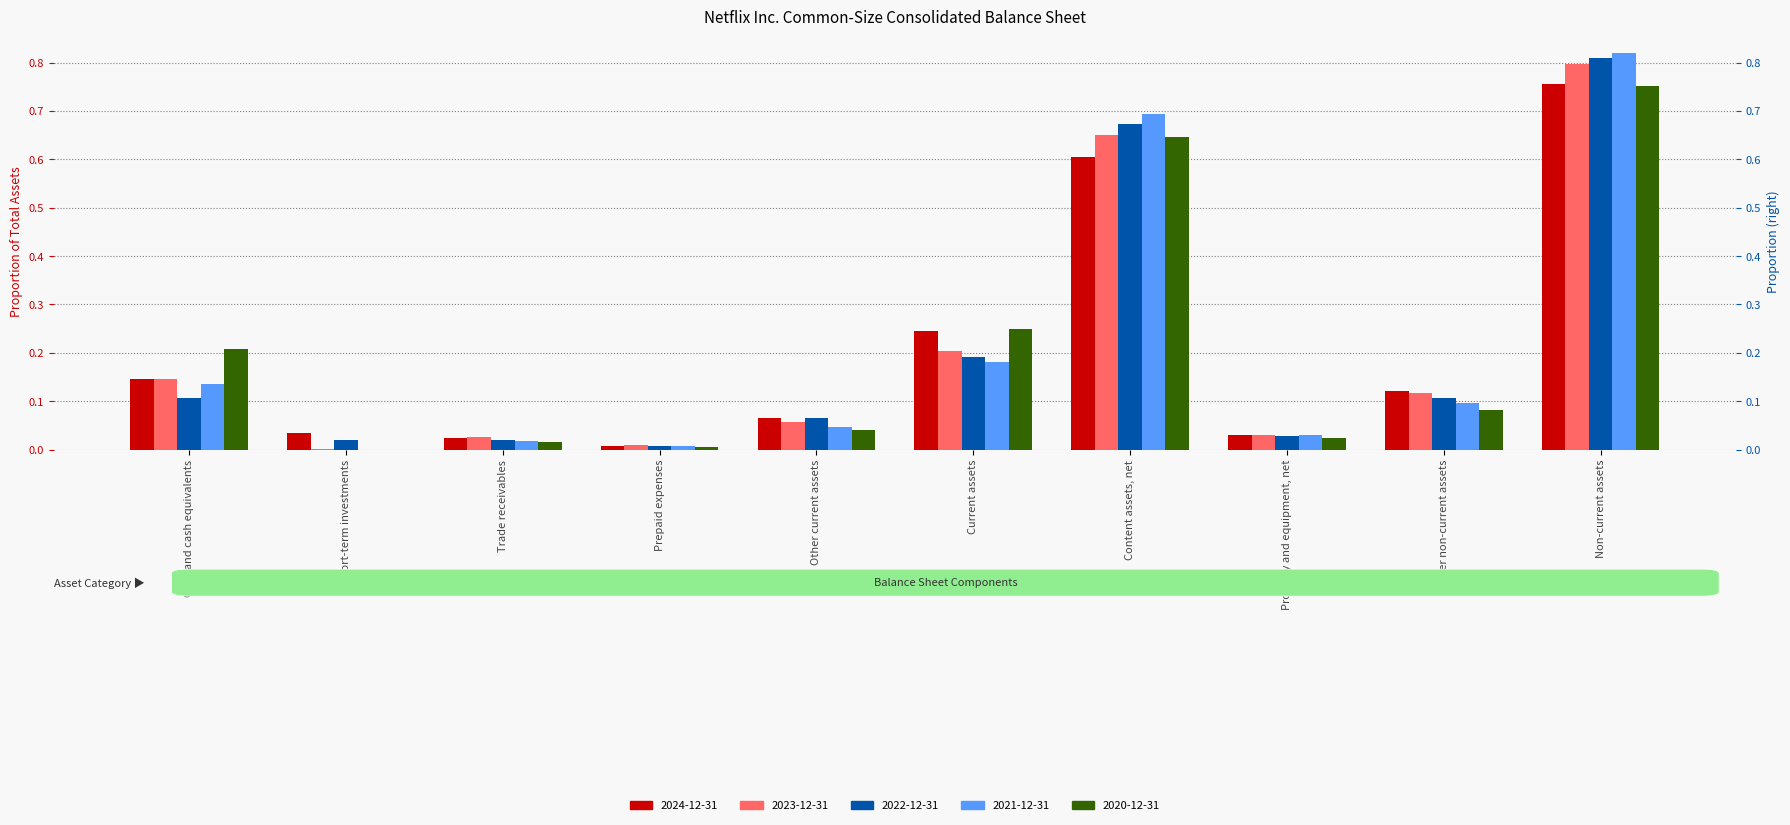

What is the label of the 10th bar from the right?

Cash and cash equivalents